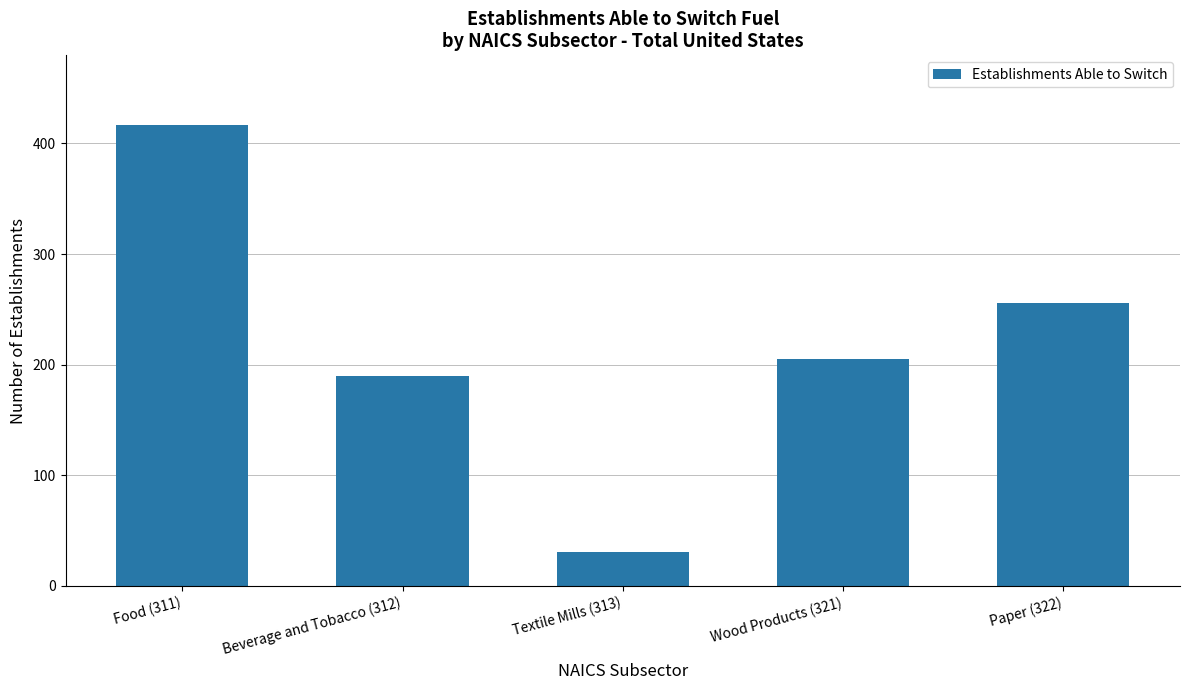

Where does the data first go above 205?

Food (311)